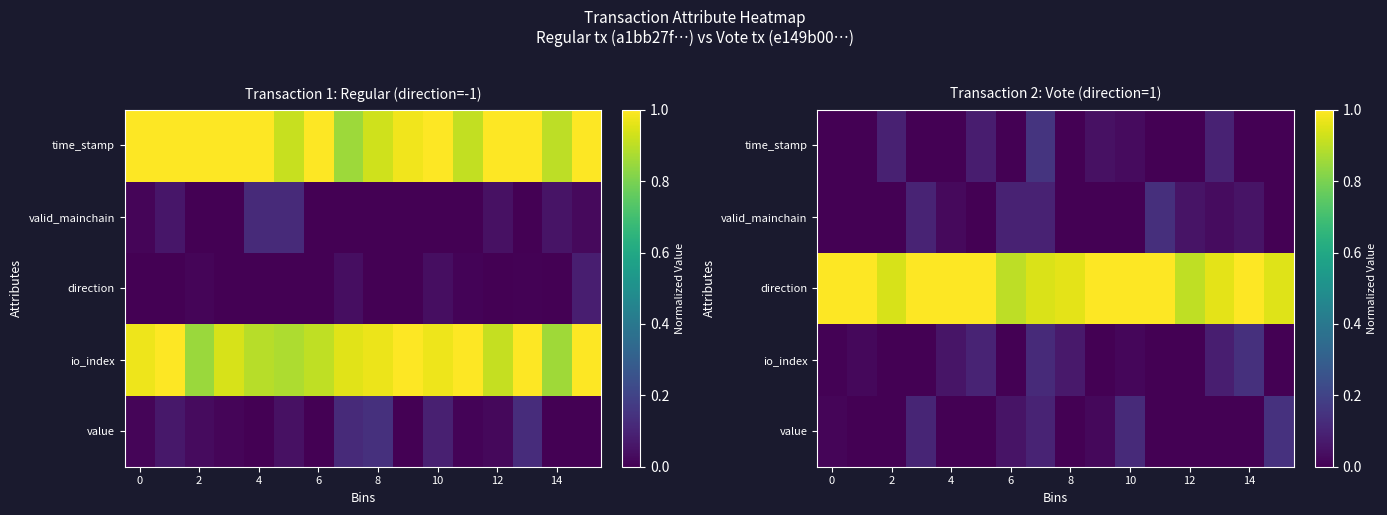

What is the sum of the row_0 values at 14 and 12?

0.1